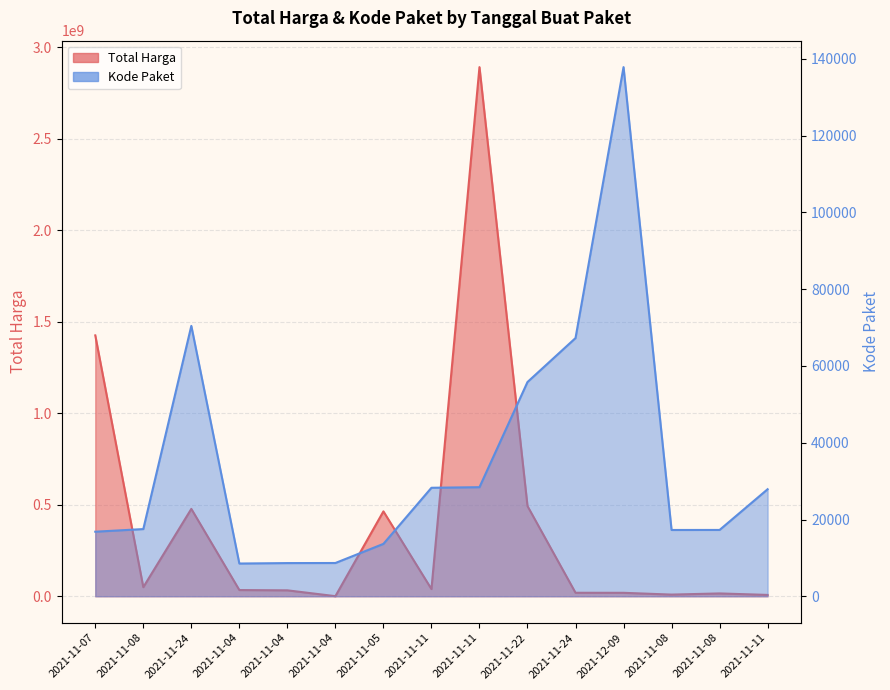

What is the minimum value for Kode Paket?

8530